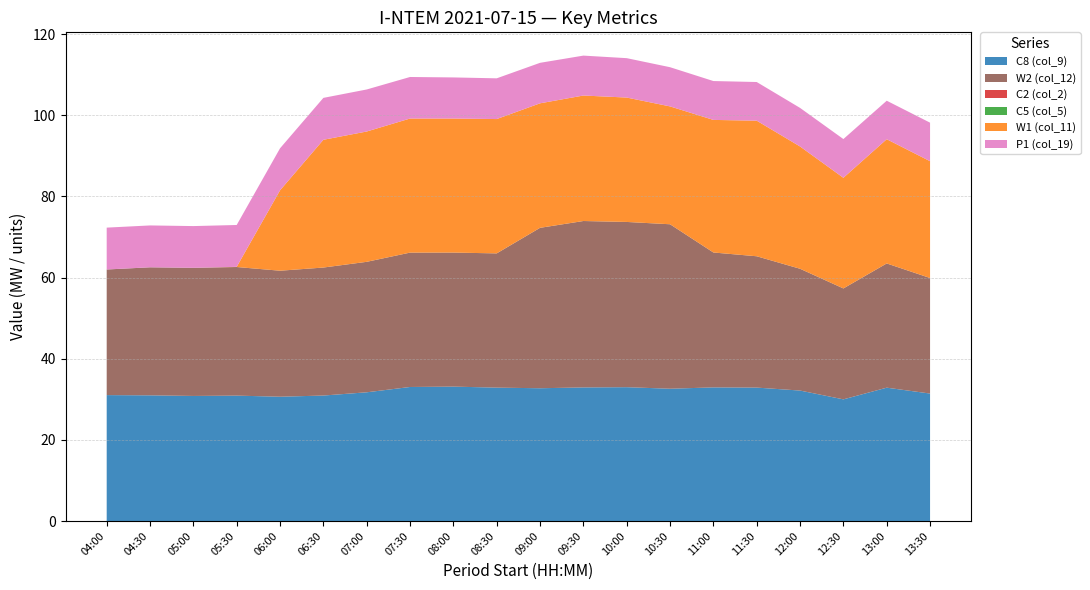

Reading left to right, transcribe all the data shown in this chart.

C8 (col_9): 04:00=31.0	04:30=31.0	05:00=30.8	05:30=30.9	06:00=30.6	06:30=30.9	07:00=31.7	07:30=33.0	08:00=33.1	08:30=32.9	09:00=32.7	09:30=32.9	10:00=33.0	10:30=32.6	11:00=32.9	11:30=32.9	12:00=32.2	12:30=30.0	13:00=32.9	13:30=31.4
W2 (col_12): 04:00=31.0	04:30=31.6	05:00=31.6	05:30=31.7	06:00=31.1	06:30=31.5	07:00=32.2	07:30=33.1	08:00=33.0	08:30=33.1	09:00=39.5	09:30=41.0	10:00=40.7	10:30=40.5	11:00=33.2	11:30=32.4	12:00=30.0	12:30=27.3	13:00=30.6	13:30=28.5
C2 (col_2): 04:00=0.0	04:30=0.0	05:00=0.0	05:30=0.0	06:00=0.0	06:30=0.0	07:00=0.0	07:30=0.0	08:00=0.0	08:30=0.0	09:00=0.0	09:30=0.0	10:00=0.0	10:30=0.0	11:00=0.0	11:30=0.0	12:00=0.0	12:30=0.0	13:00=0.0	13:30=0.0
C5 (col_5): 04:00=0.0	04:30=0.0	05:00=0.0	05:30=0.0	06:00=0.0	06:30=0.0	07:00=0.0	07:30=0.0	08:00=0.0	08:30=0.0	09:00=0.0	09:30=0.0	10:00=0.0	10:30=0.0	11:00=0.0	11:30=0.0	12:00=0.0	12:30=0.0	13:00=0.0	13:30=0.0
W1 (col_11): 04:00=0.0	04:30=0.0	05:00=0.0	05:30=0.0	06:00=19.8	06:30=31.5	07:00=32.1	07:30=33.0	08:00=33.0	08:30=33.1	09:00=30.7	09:30=30.9	10:00=30.7	10:30=29.0	11:00=32.7	11:30=33.4	12:00=30.1	12:30=27.3	13:00=30.6	13:30=28.8
P1 (col_19): 04:00=10.3	04:30=10.3	05:00=10.3	05:30=10.3	06:00=10.4	06:30=10.3	07:00=10.4	07:30=10.2	08:00=10.1	08:30=10.0	09:00=10.0	09:30=9.8	10:00=9.7	10:30=9.7	11:00=9.6	11:30=9.5	12:00=9.5	12:30=9.6	13:00=9.5	13:30=9.5